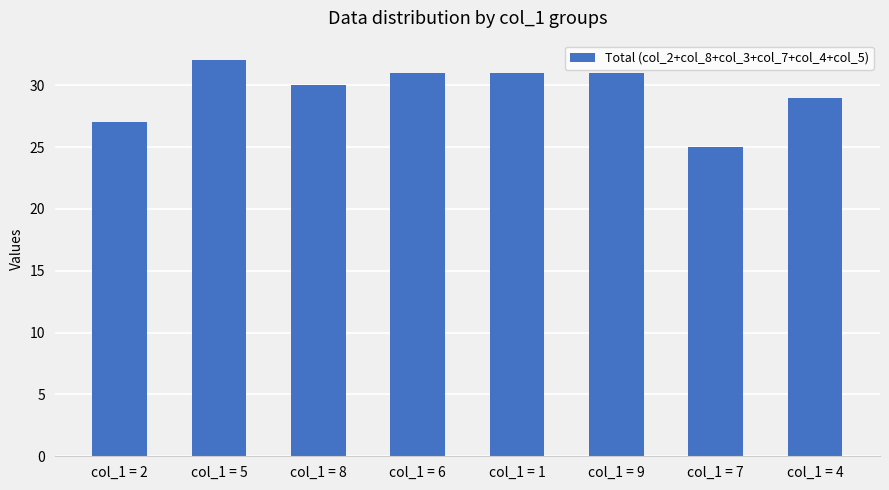

What is the minimum value shown in the chart?

25